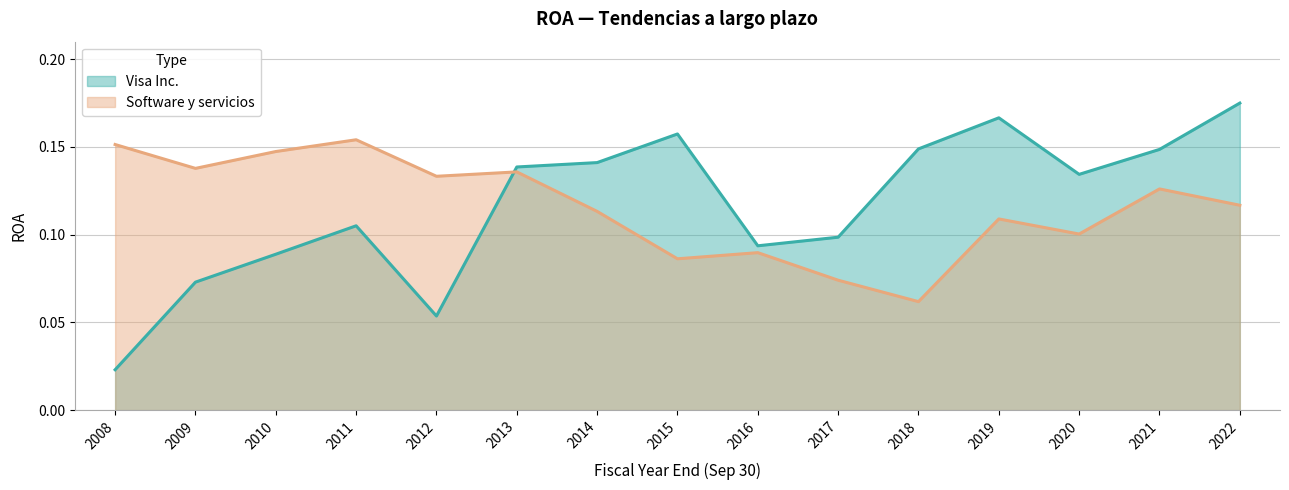

Reading left to right, list all the values displayed in this chart.

Visa Inc.: 2008=0.0	2009=0.1	2010=0.1	2011=0.1	2012=0.1	2013=0.1	2014=0.1	2015=0.2	2016=0.1	2017=0.1	2018=0.1	2019=0.2	2020=0.1	2021=0.1	2022=0.2
Software y servicios: 2008=0.2	2009=0.1	2010=0.1	2011=0.2	2012=0.1	2013=0.1	2014=0.1	2015=0.1	2016=0.1	2017=0.1	2018=0.1	2019=0.1	2020=0.1	2021=0.1	2022=0.1